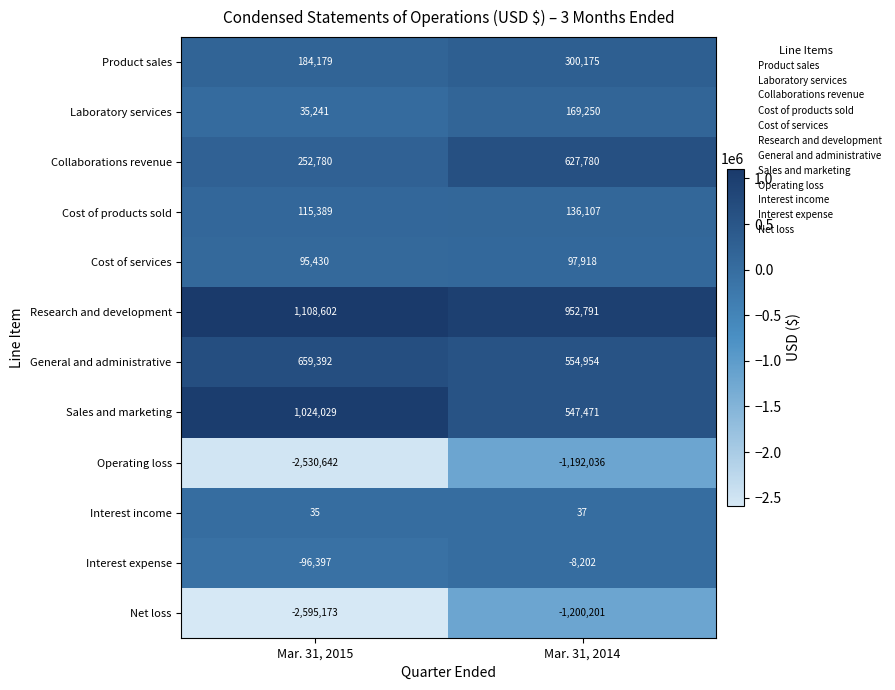

At which label is Collaborations revenue closest to 440280?

Mar. 31, 2015